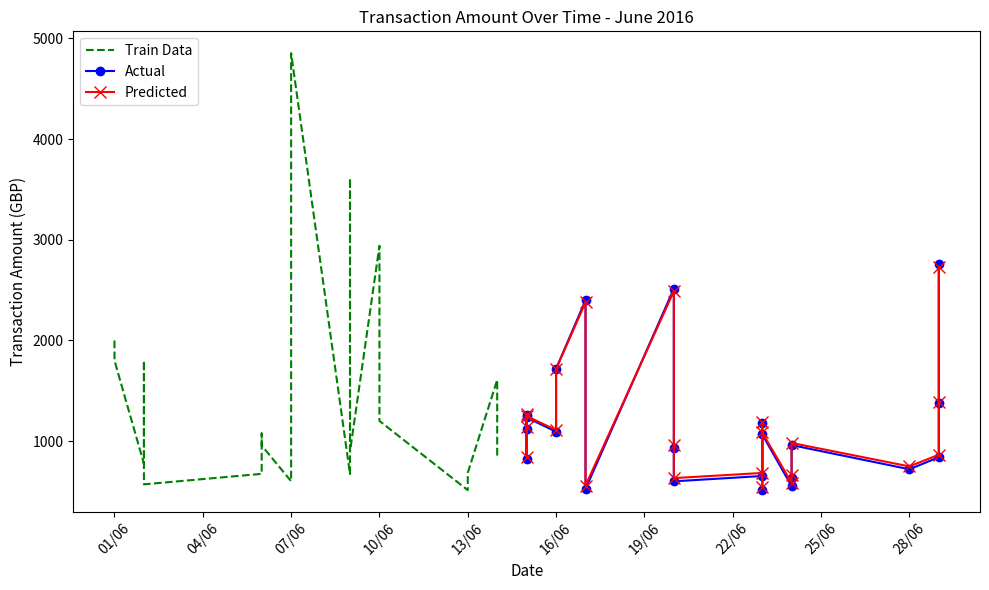

Which has a higher value, 01/06 or 07/06?

01/06